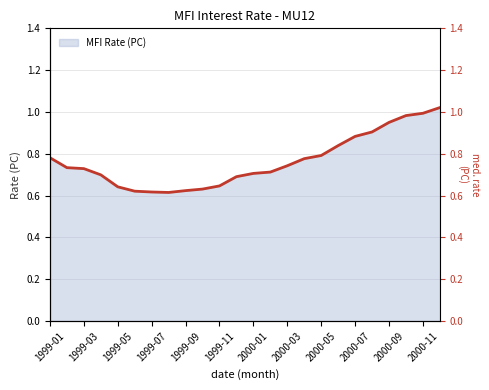

At which label is the value closest to 0?

1999-08